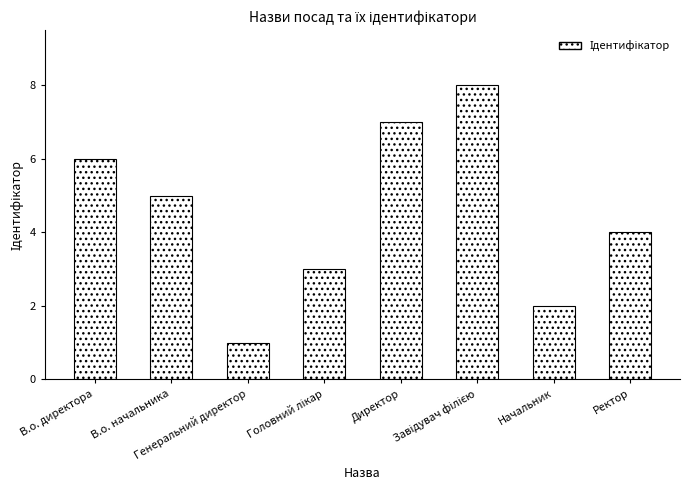

What is the difference between the maximum and second lowest values?

6